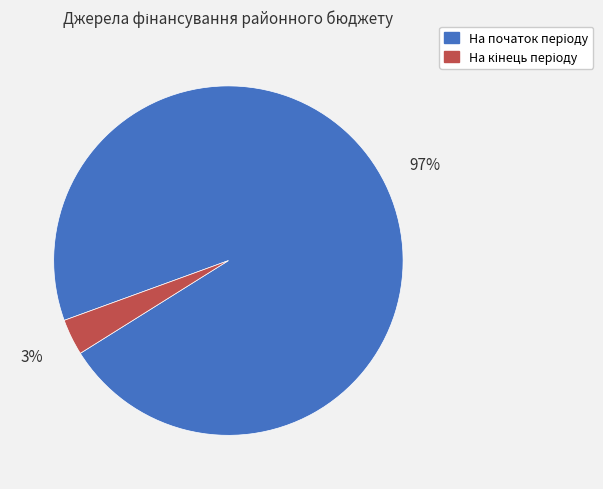

To the nearest percent, what is the average slice percentage?

50%